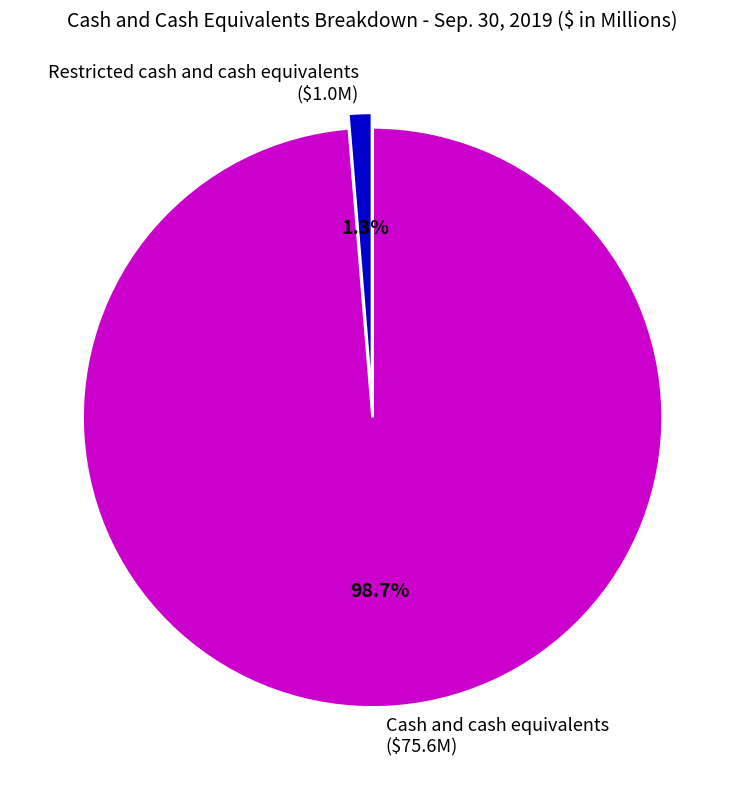

Is it true that Restricted cash and cash equivalents is 11% of the pie?

False